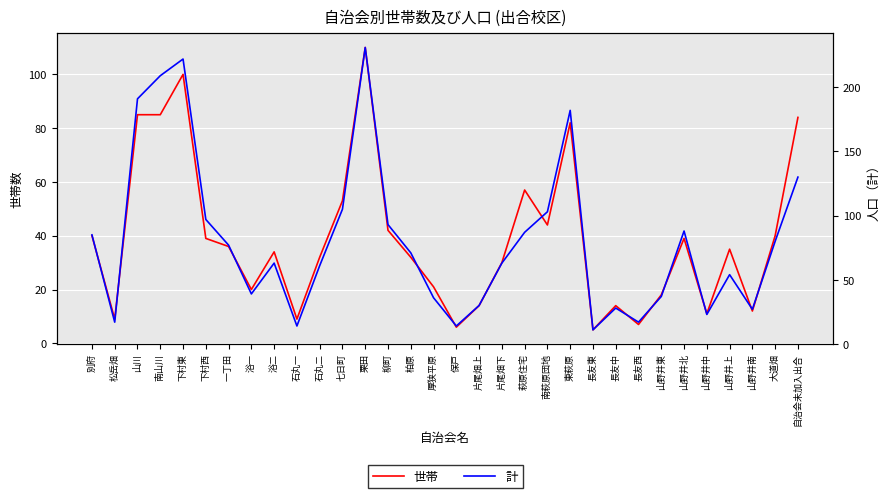

What is the difference between the highest and lowest values at 石丸二?

29